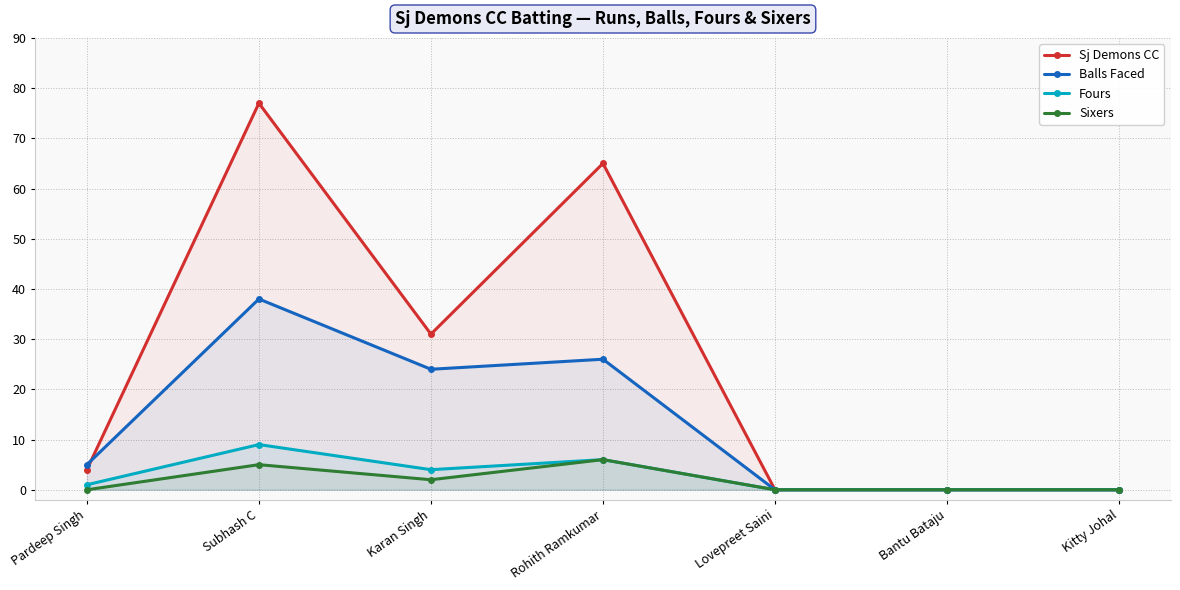

Which series changed the most between Pardeep Singh and Lovepreet Saini?

Balls Faced